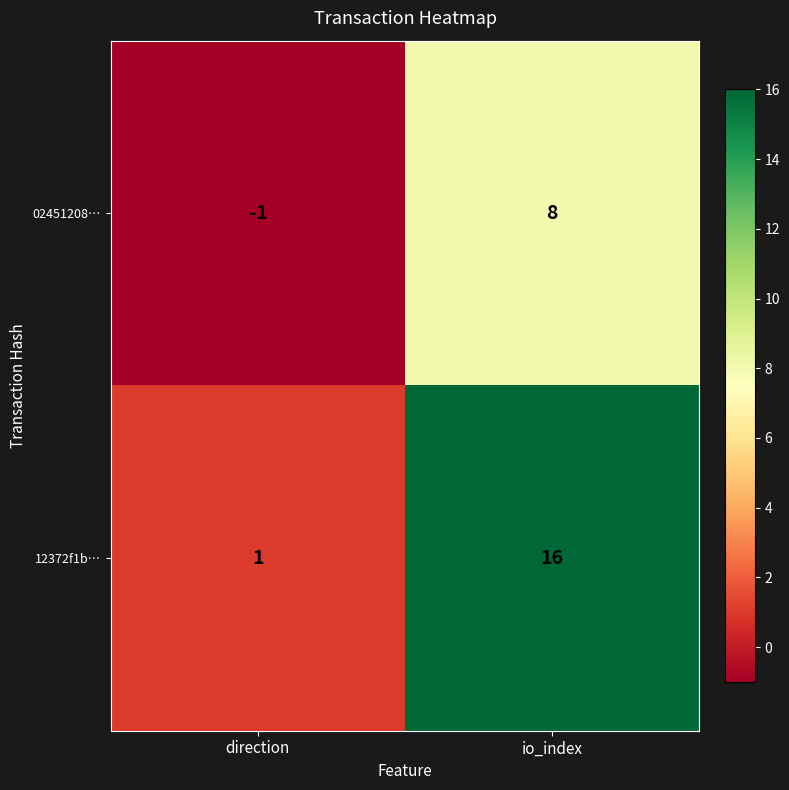

At how many categories does at least one series exceed 0?

2